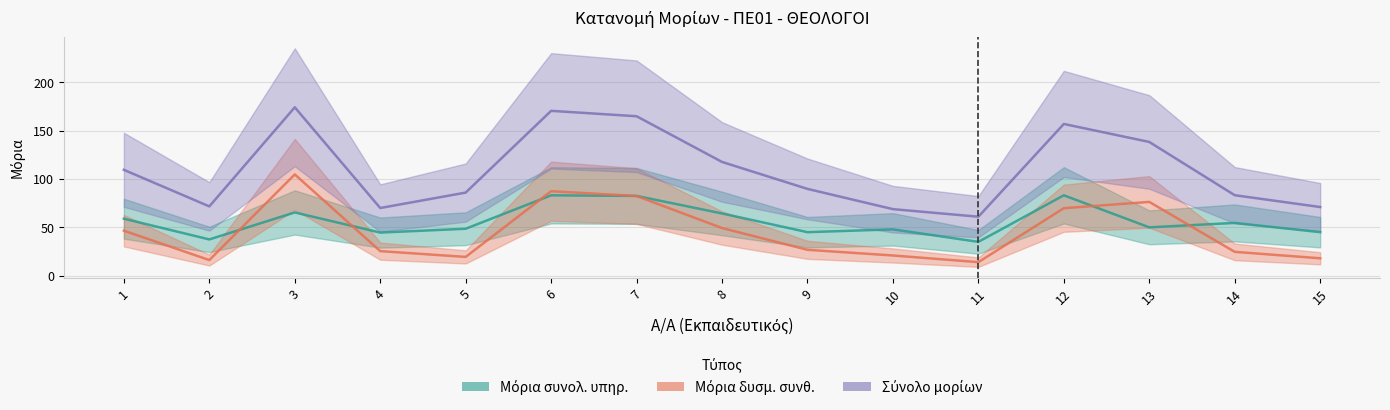

What is the spread (max minus min) of values at 8?

68.4